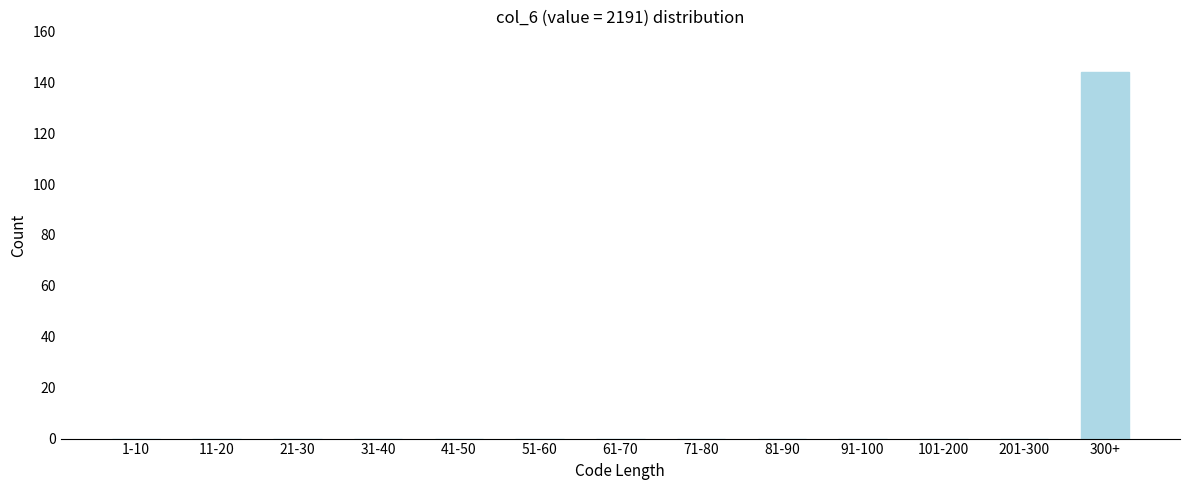

Reading right to left, extract all data points from this chart.

300+=144	201-300=0	101-200=0	91-100=0	81-90=0	71-80=0	61-70=0	51-60=0	41-50=0	31-40=0	21-30=0	11-20=0	1-10=0